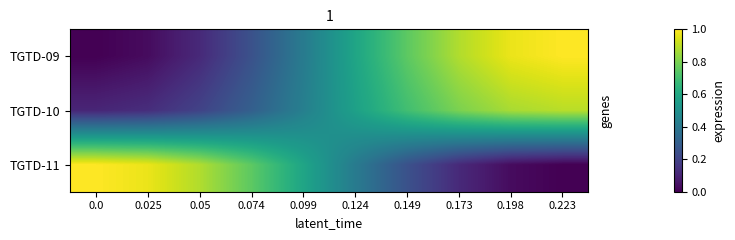

What is the greatest value displayed?

1.0